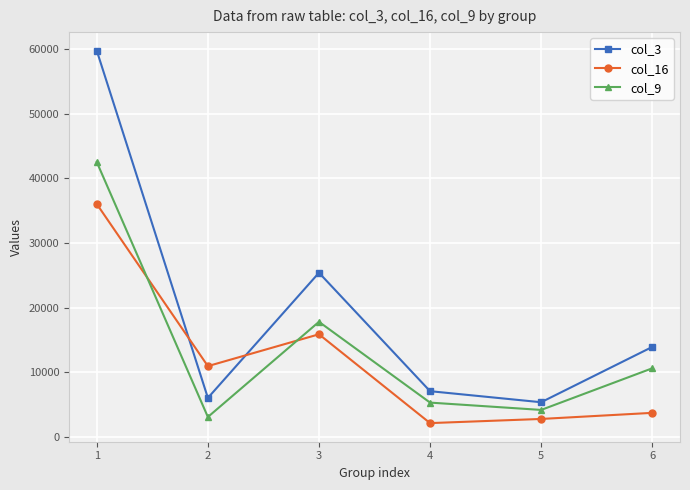

Where does the col_16 series first go above 10975?

1